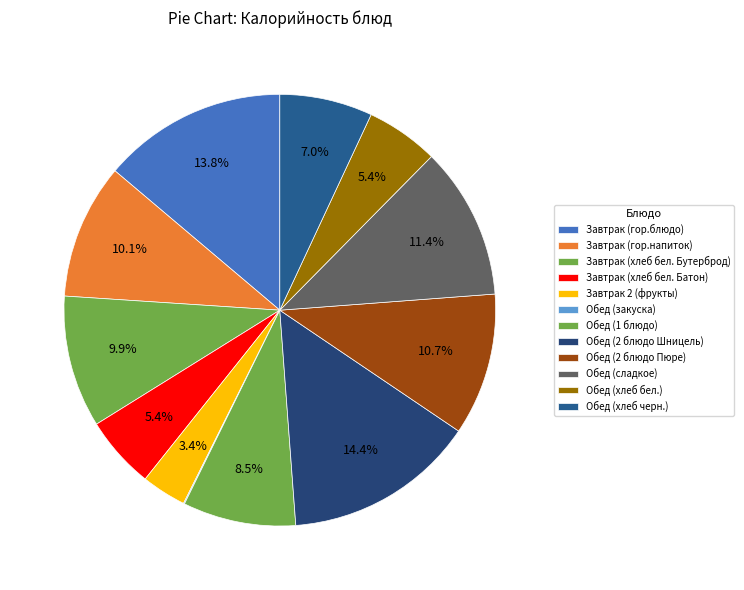

Does any single category account for the majority?

No